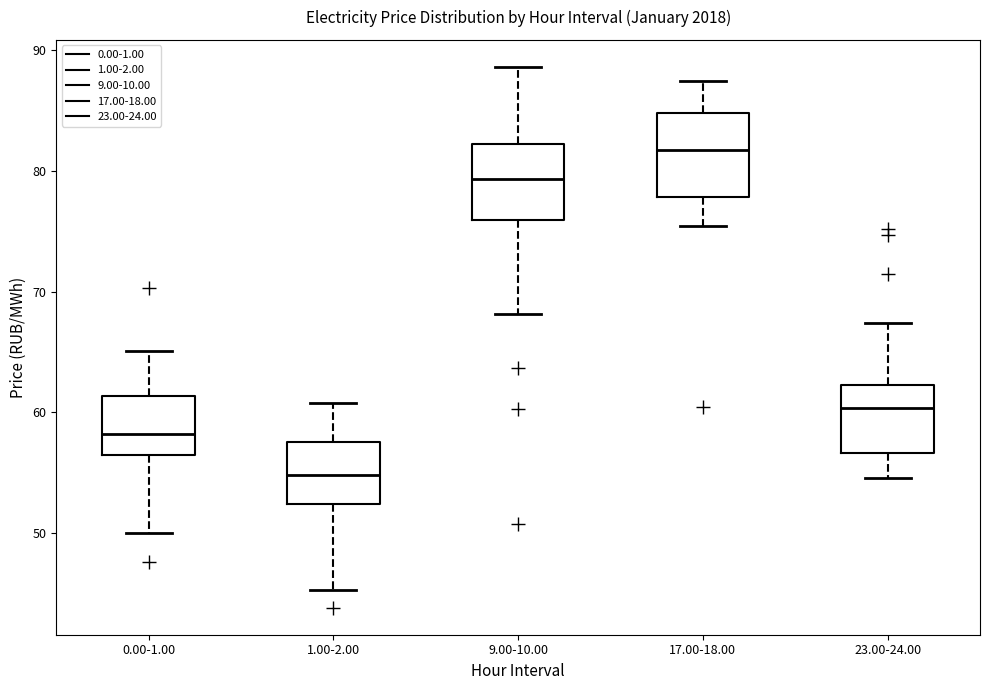

Reading left to right, transcribe this box plot: for each box, give where its median line is, the range the box spans, and where its two whiskers end, as read against the y-axis. The values are not printed on the chart, so give them approximately, as read against the axis.

0.00-1.00: median 58, box 56 to 61, whiskers 50 to 65
1.00-2.00: median 55, box 52 to 58, whiskers 45 to 61
9.00-10.00: median 79, box 76 to 82, whiskers 68 to 89
17.00-18.00: median 82, box 78 to 85, whiskers 75 to 87
23.00-24.00: median 60, box 57 to 62, whiskers 55 to 67